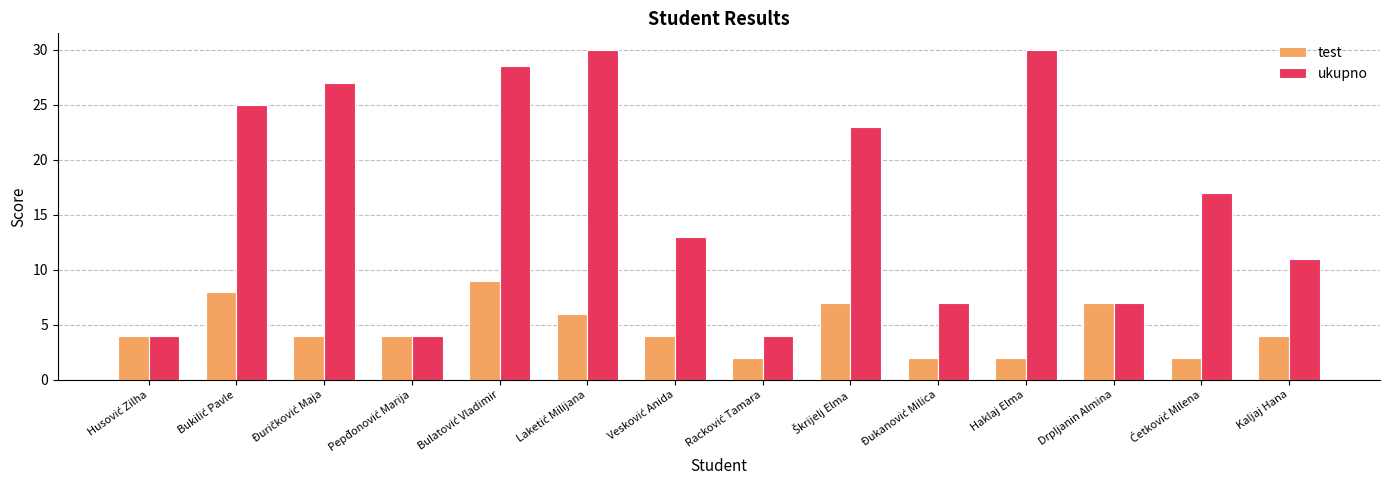

Reading right to left, what are all the values shown in this chart?

test: 4.0	2.0	7.0	2.0	2.0	7.0	2.0	4.0	6.0	9.0	4.0	4.0	8.0	4.0
ukupno: 11.0	17.0	7.0	30.0	7.0	23.0	4.0	13.0	30.0	28.5	4.0	27.0	25.0	4.0